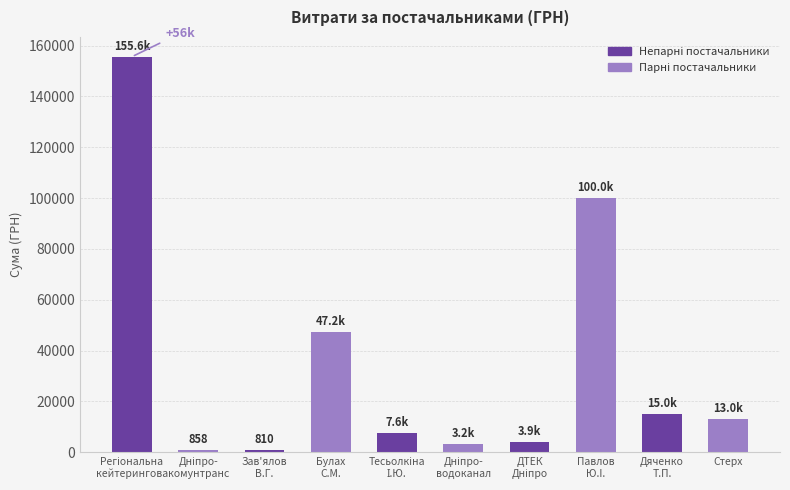

What is the ratio of the value at Булах
С.М. to the value at Павлов
Ю.I.?

0.5